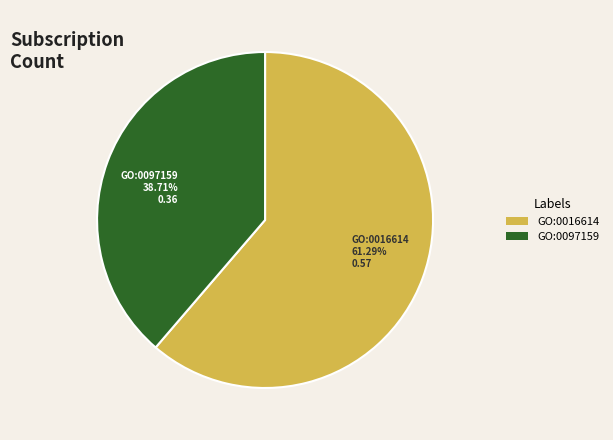

How many segments does this pie chart have?

2